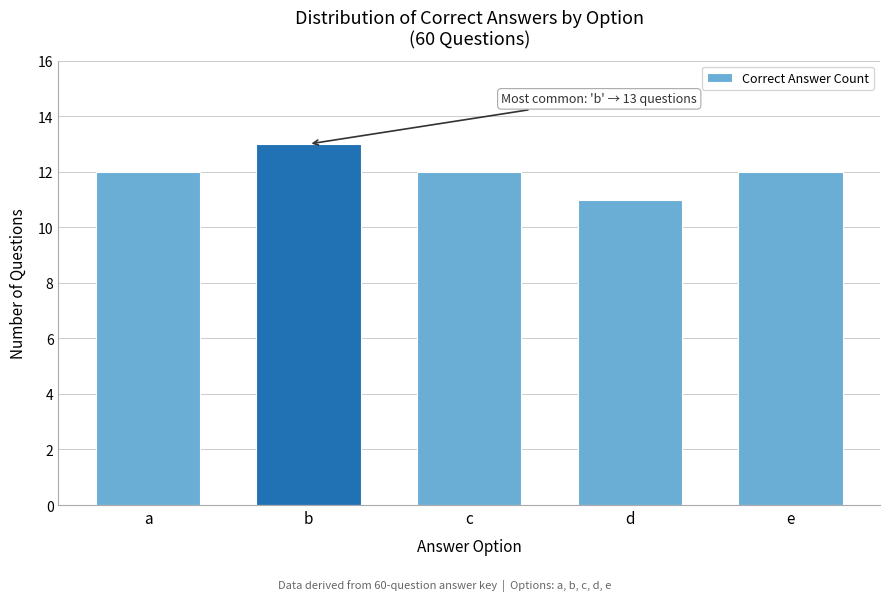

Reading left to right, transcribe all the data shown in this chart.

12	13	12	11	12